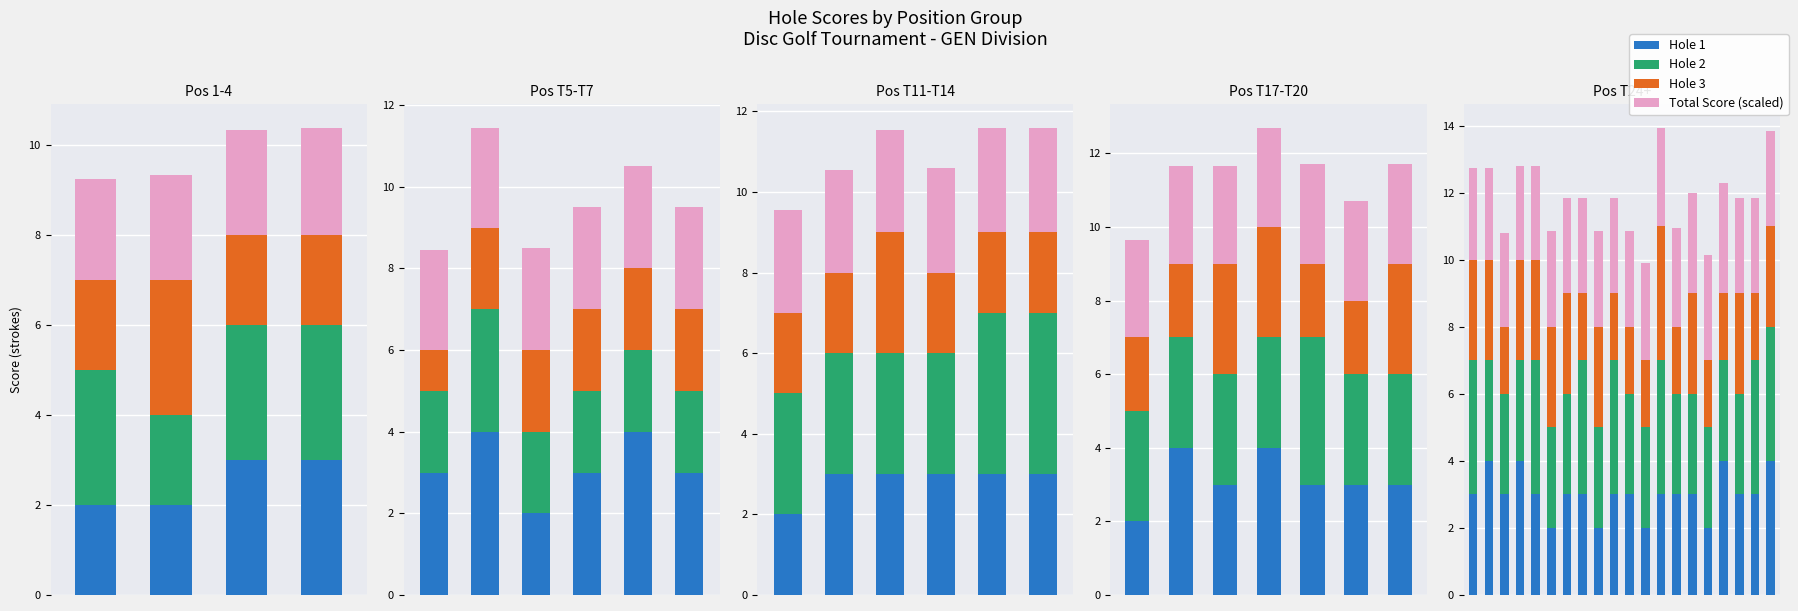

List the labels in order of Hole 1 value, largest first.

1, 3, 16, 19, 0, 2, 4, 6, 7, 9, 10, 12, 13, 14, 17, 18, 5, 8, 11, 15